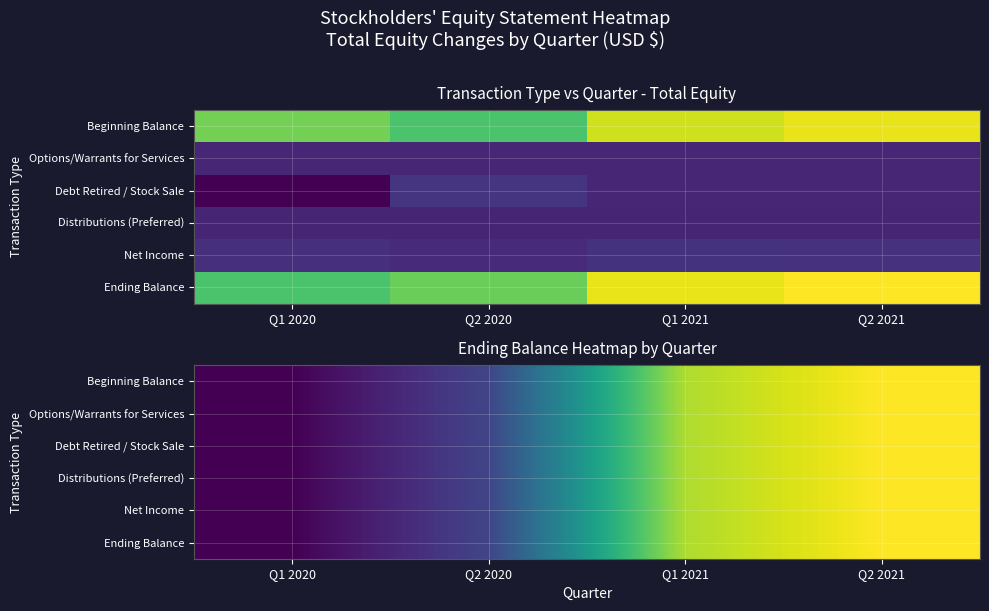

Which has a higher value, Q1 2020 or Q1 2021?

Q1 2021